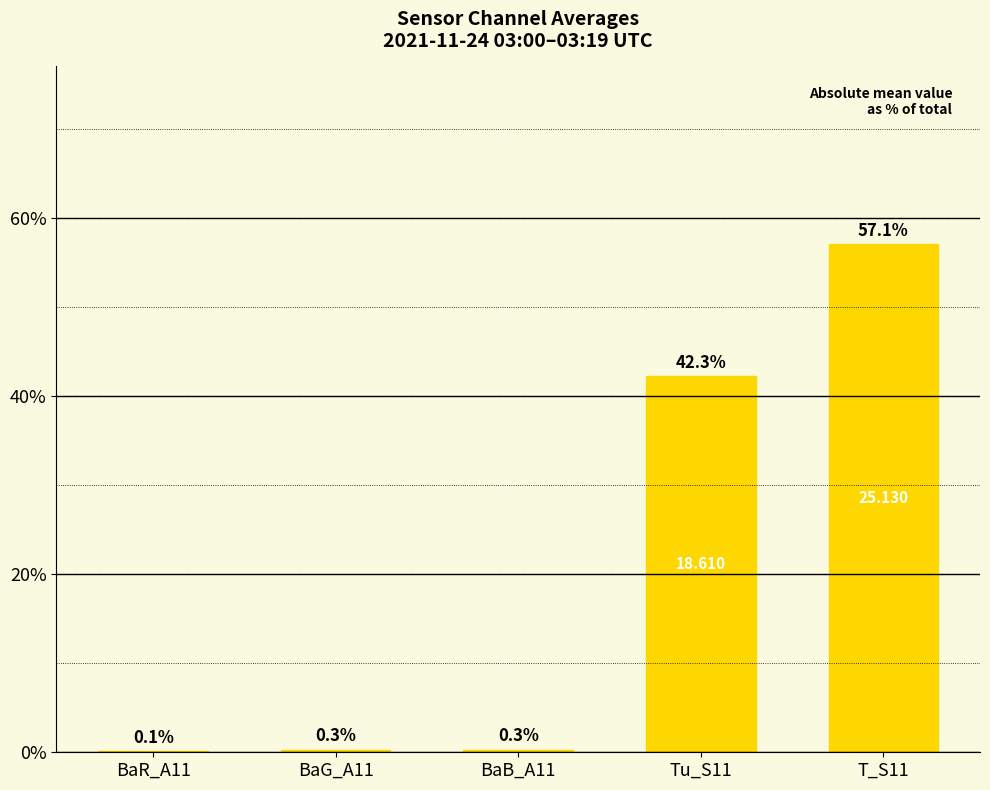

Read the value at BaB_A11.

0.3